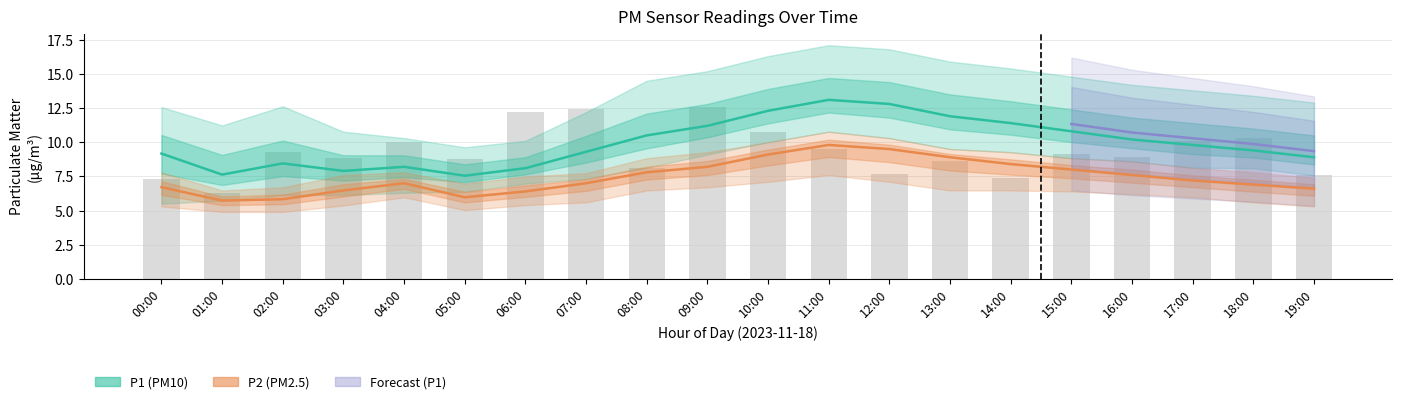

What is the sum of all P1_lower values?

158.8